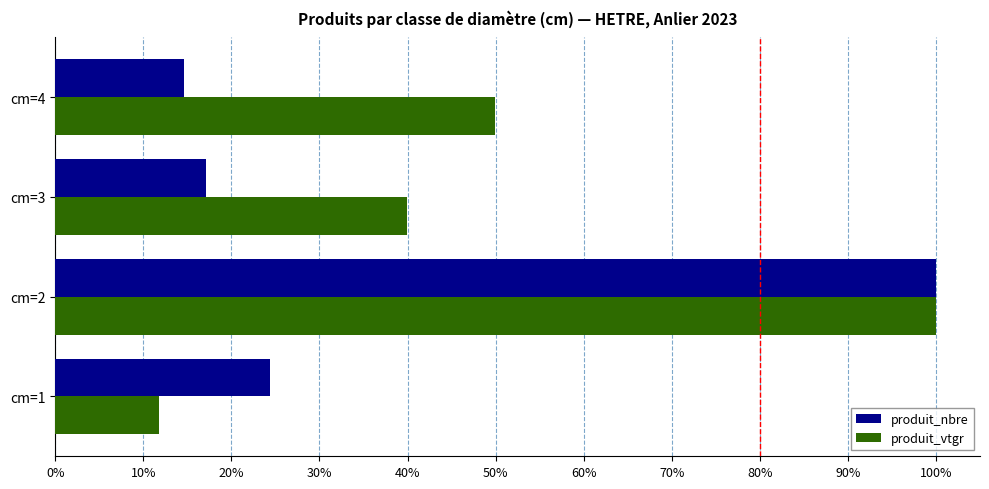

How many produit_vtgr values are between 0 and 1?

4